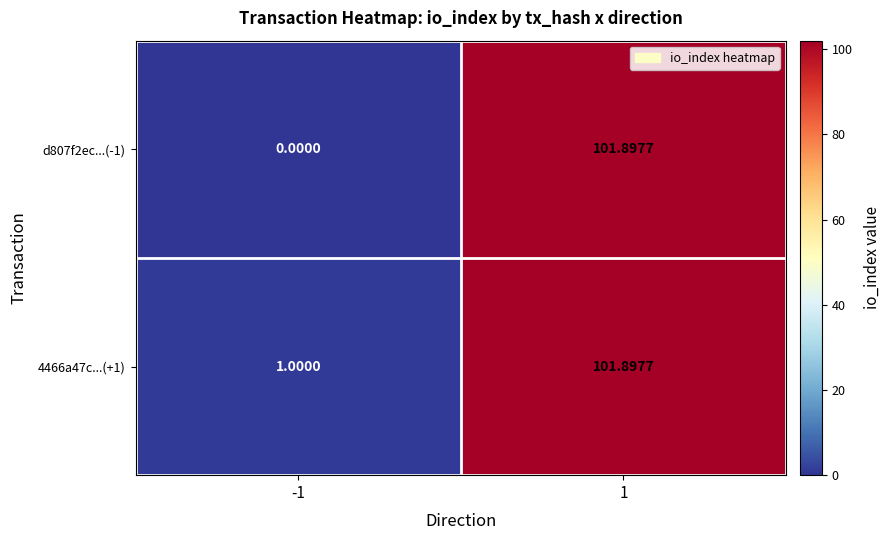

Reading right to left, what are all the values shown in this chart?

d807f2ec...(-1): 1=101.9	-1=0.0
4466a47c...(+1): 1=101.9	-1=1.0